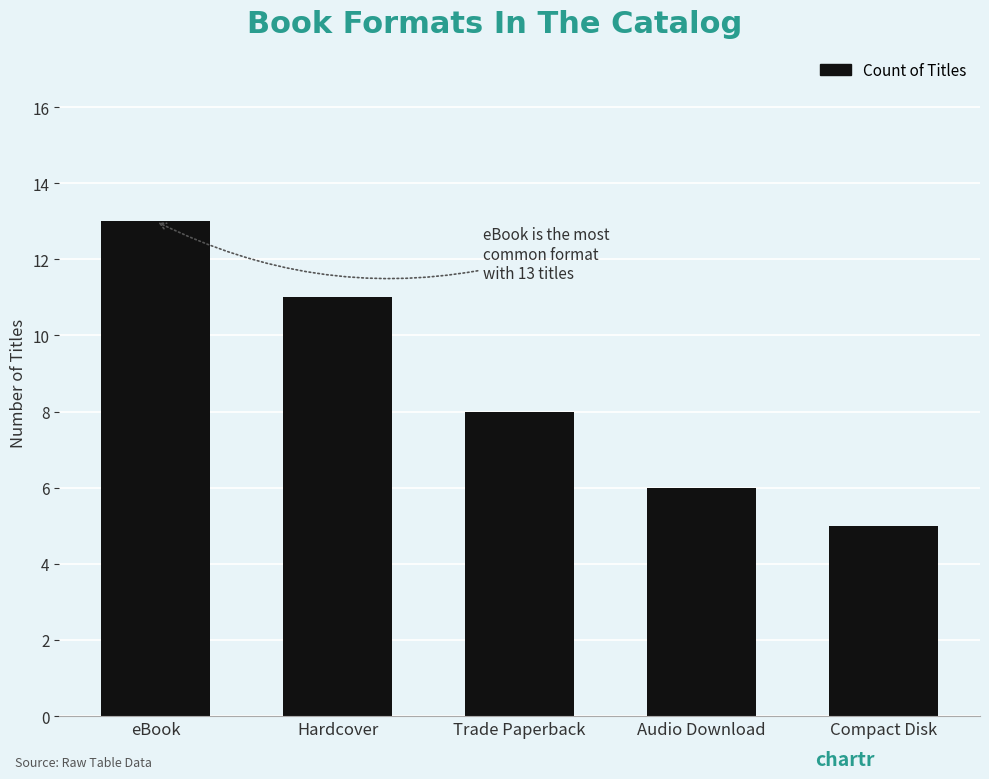

Approximately how many times larger is the value at Audio Download compared to Hardcover?

0.5